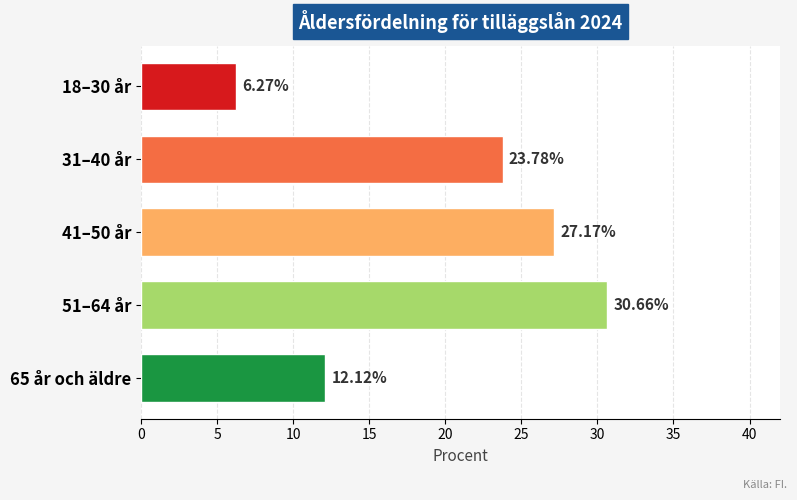

What is the minimum value shown in the chart?

6.3